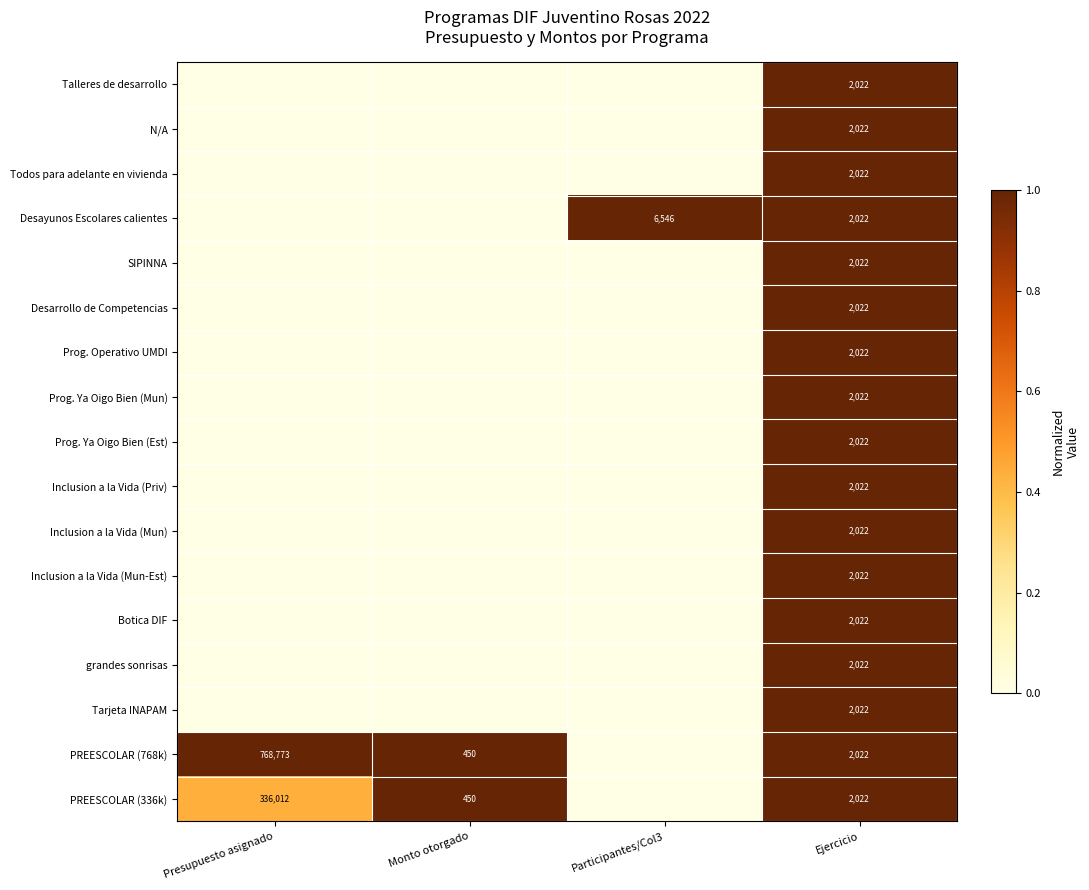

True or false: Tarjeta INAPAM has a value of 557 at Ejercicio.

False